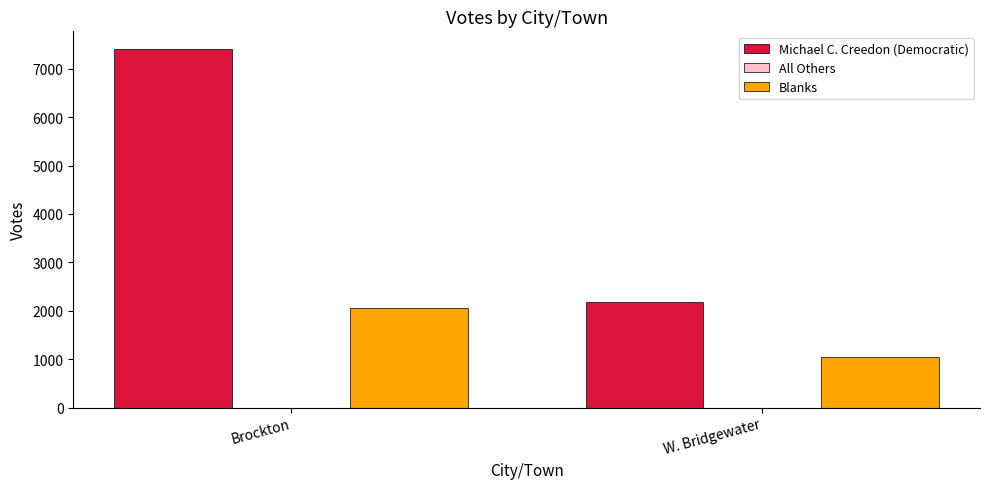

What is the sum of the Michael C. Creedon (Democratic) values at W. Bridgewater and Brockton?

9580